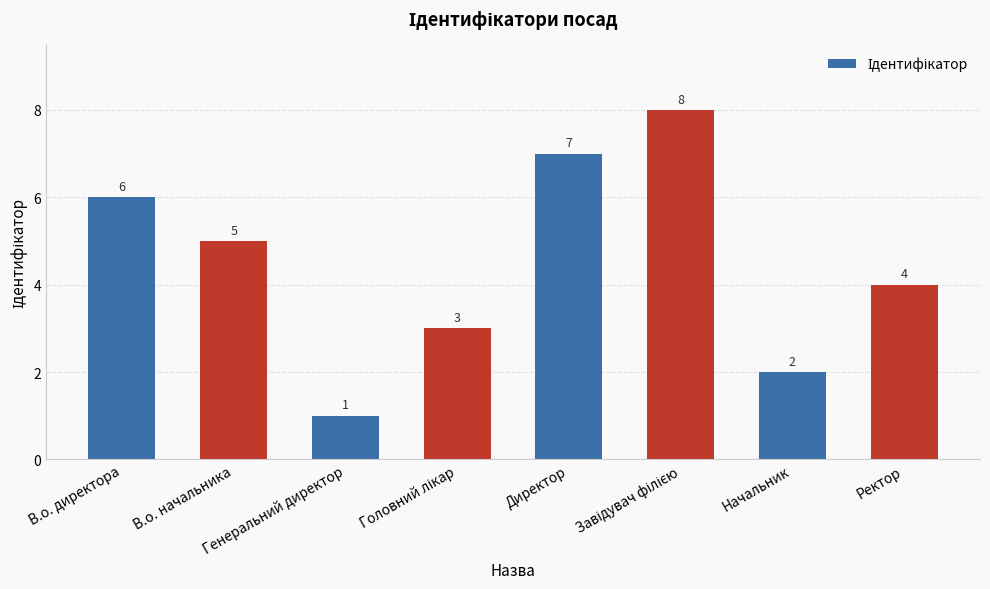

Count the values in the range 3 to 7.

5